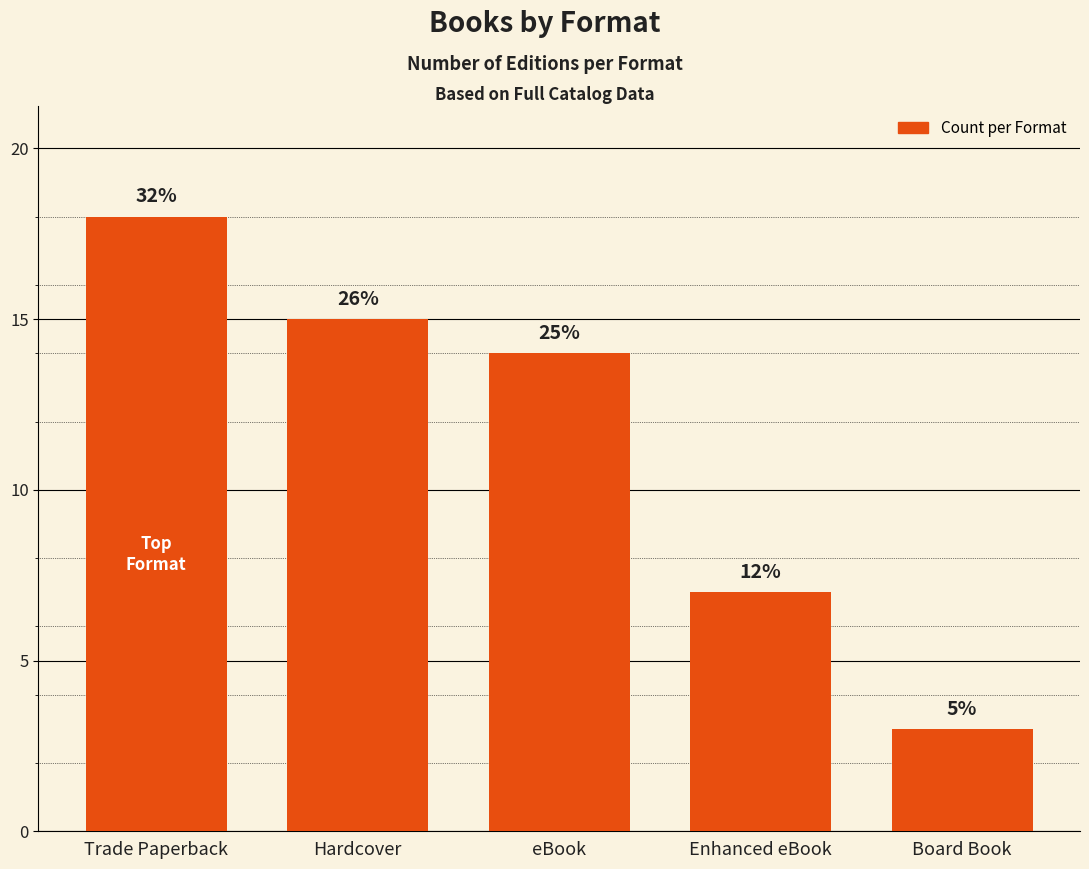

What is the ratio of the value at Enhanced eBook to the value at Board Book?

2.3